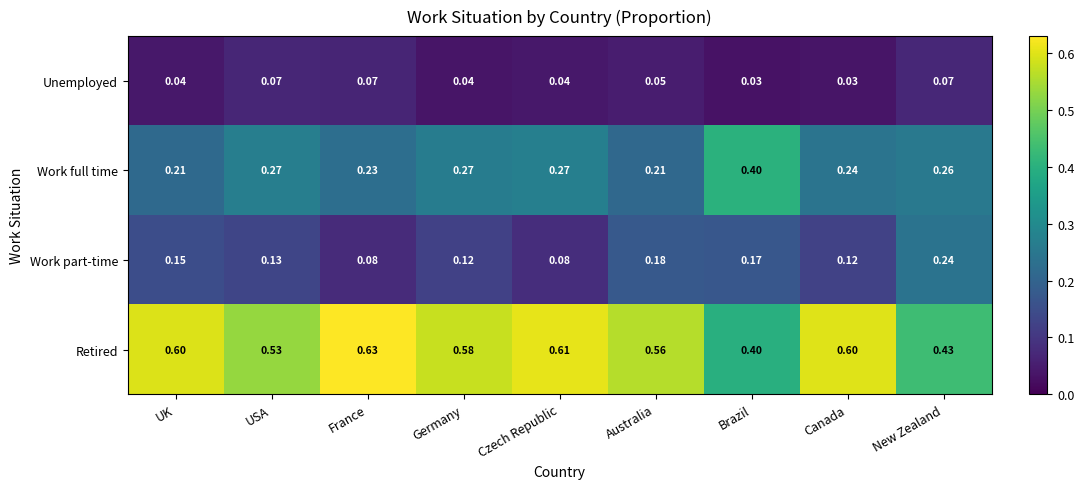

At which label does Retired reach its minimum?

Brazil